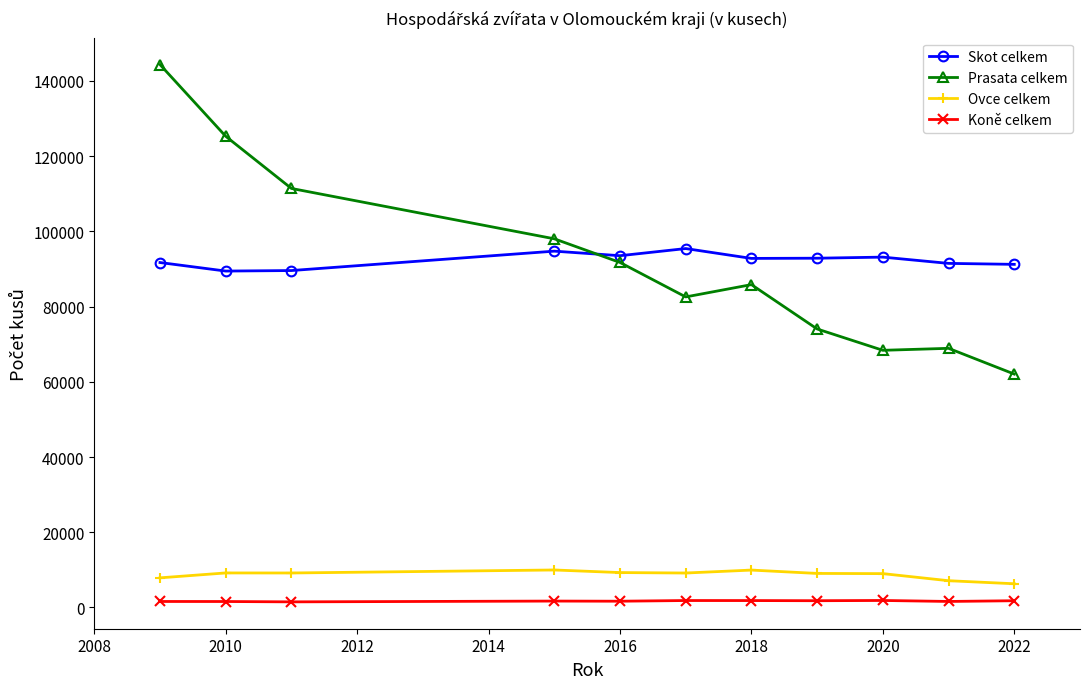

How many data points in Skot celkem are less than 92806?

5